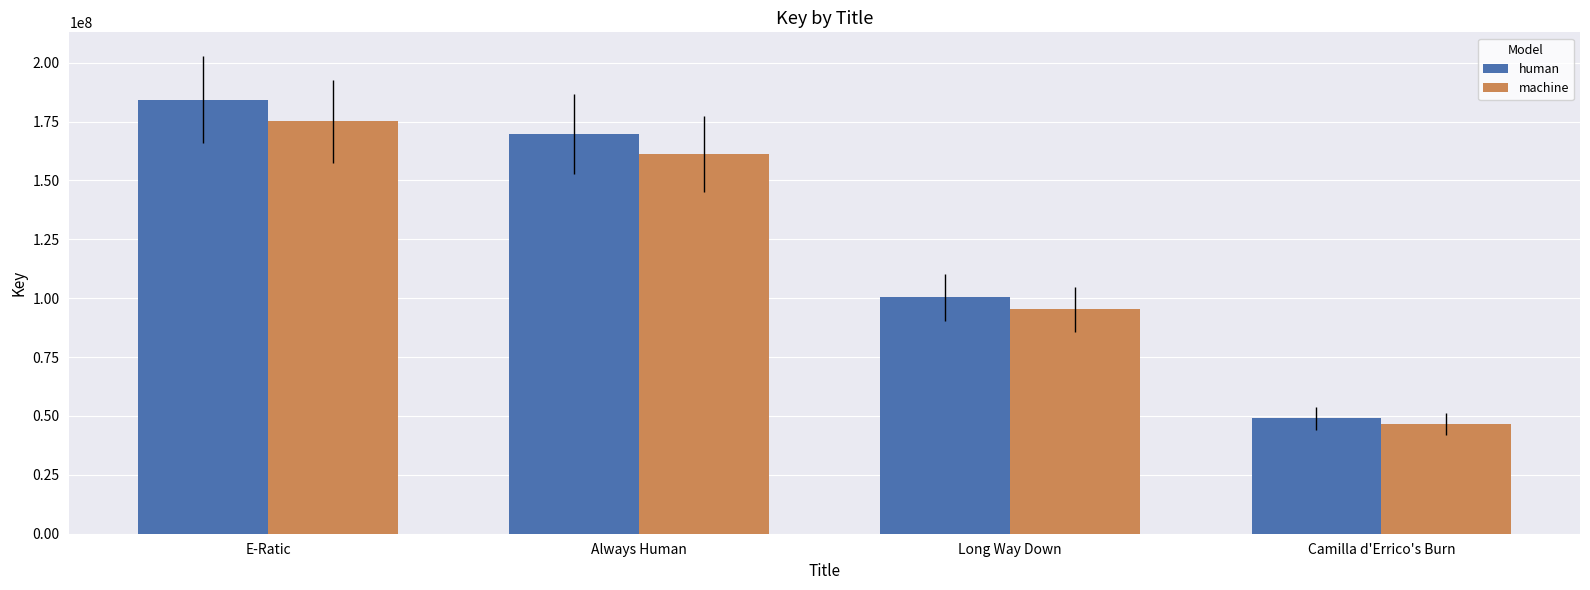

List the labels in order of human value, smallest first.

Camilla d'Errico's Burn, Long Way Down, Always Human, E-Ratic